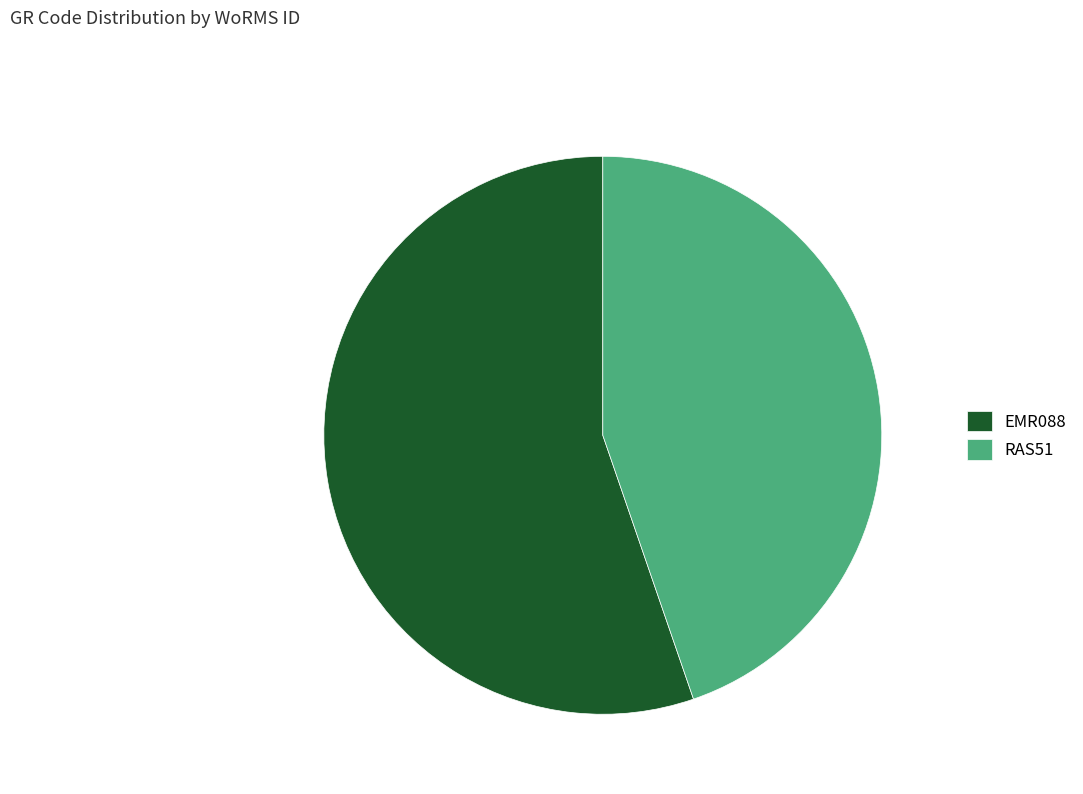

What percentage is NOT represented by EMR088?

44.7%